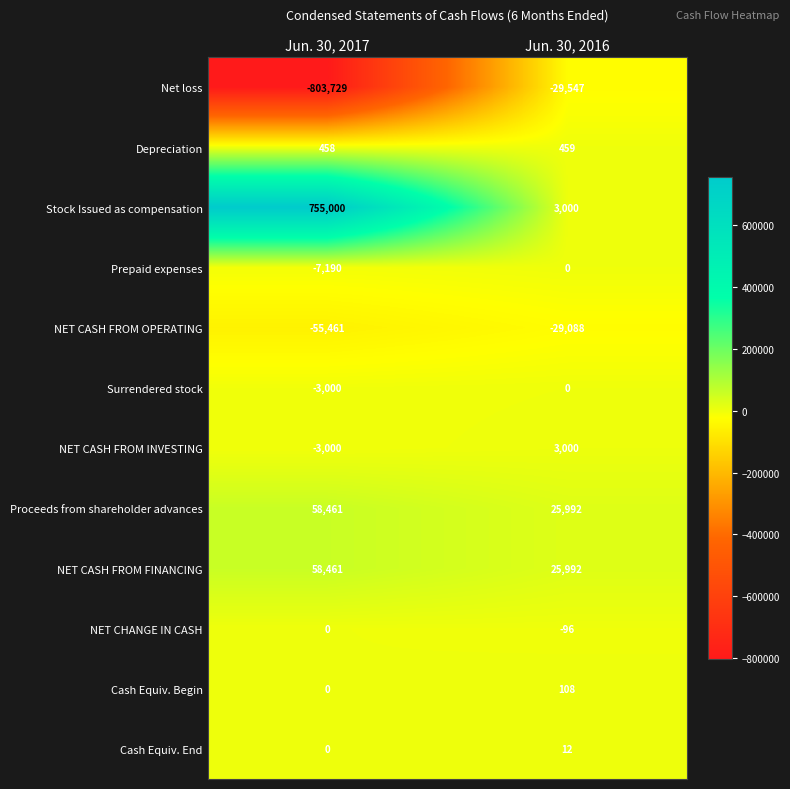

What is the difference between the maximum and minimum values in the Net loss series?

774182